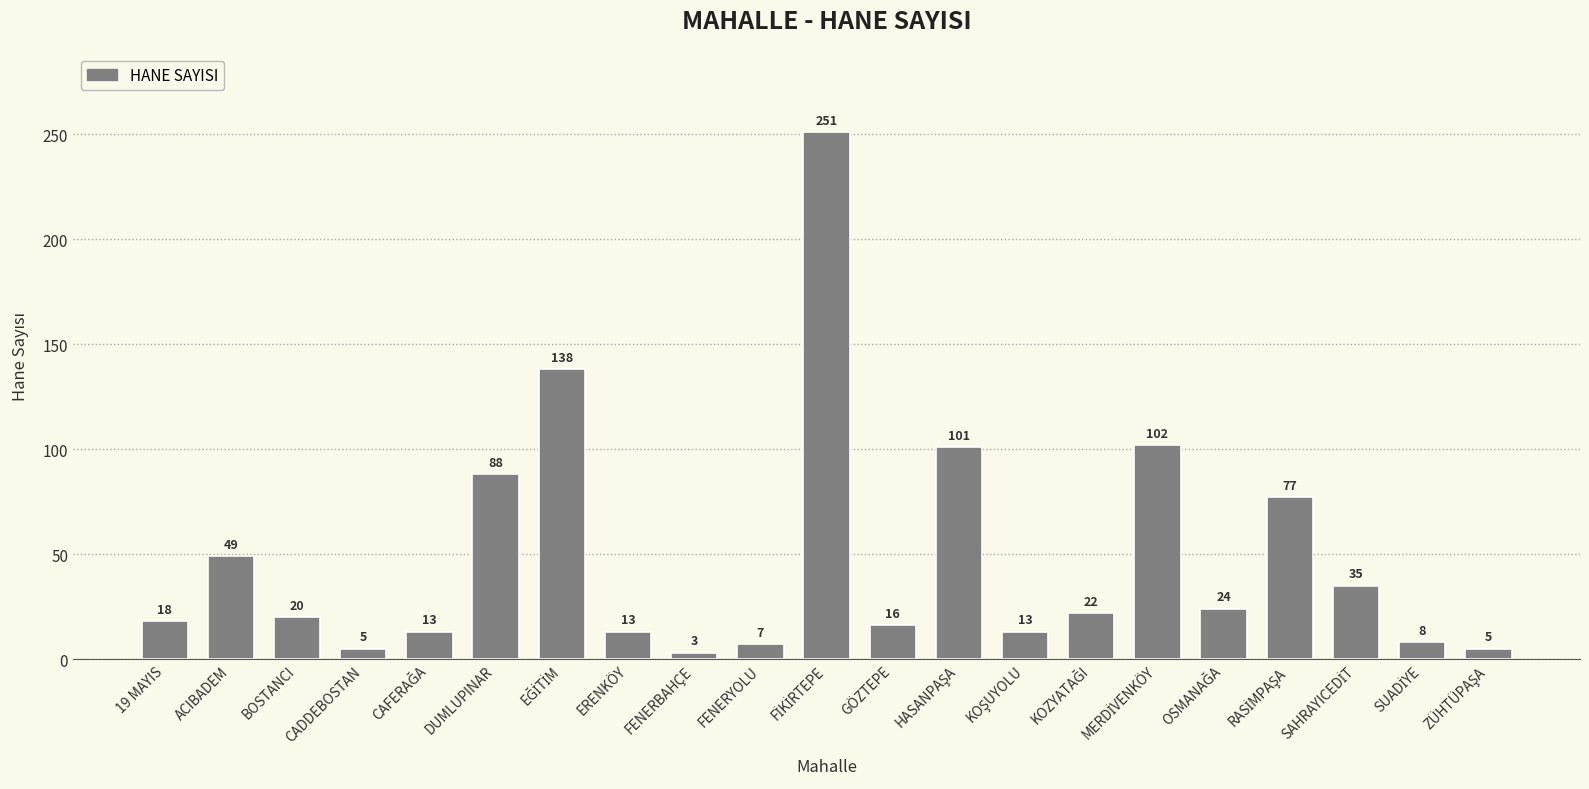

At which category does the chart reach its minimum across all series?

FENERBAHÇE